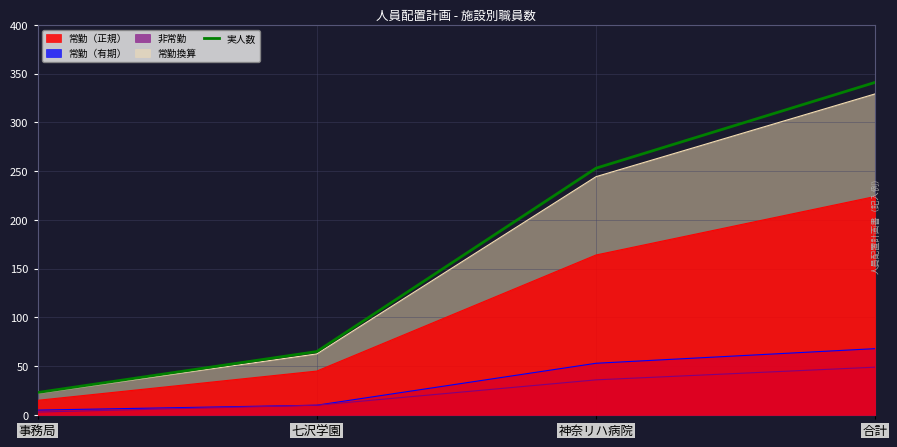

Rank the categories by value from lowest to highest.

事務局, 七沢学園, 神奈リハ病院, 合計